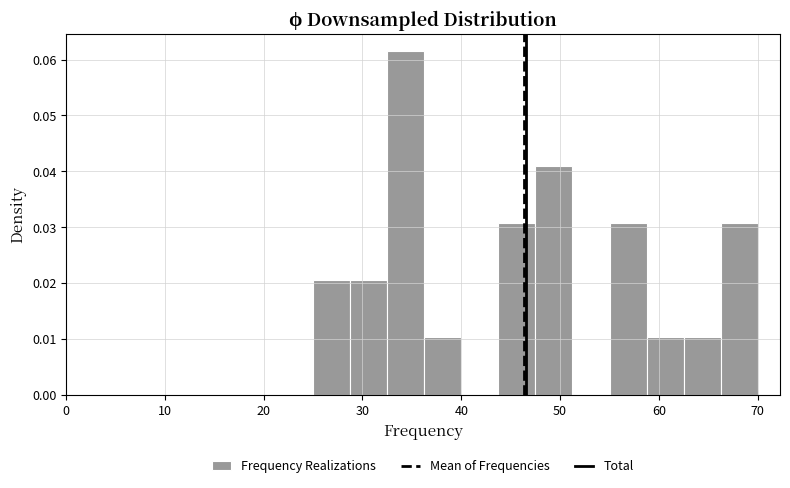

Read against the x-axis, roughly where is the centre of the tallest bar?

34